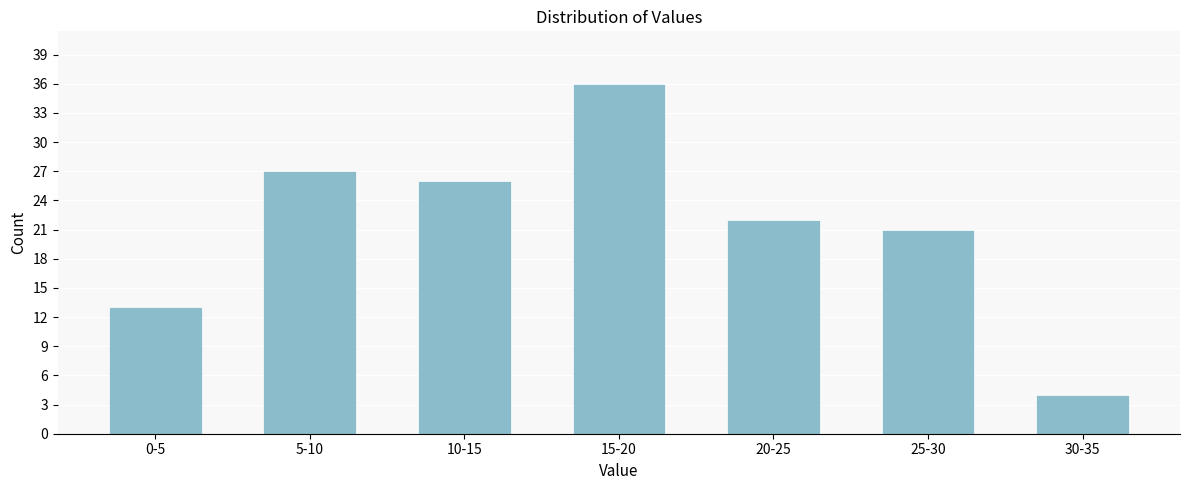

Reading left to right, list all the values displayed in this chart.

13	27	26	36	22	21	4